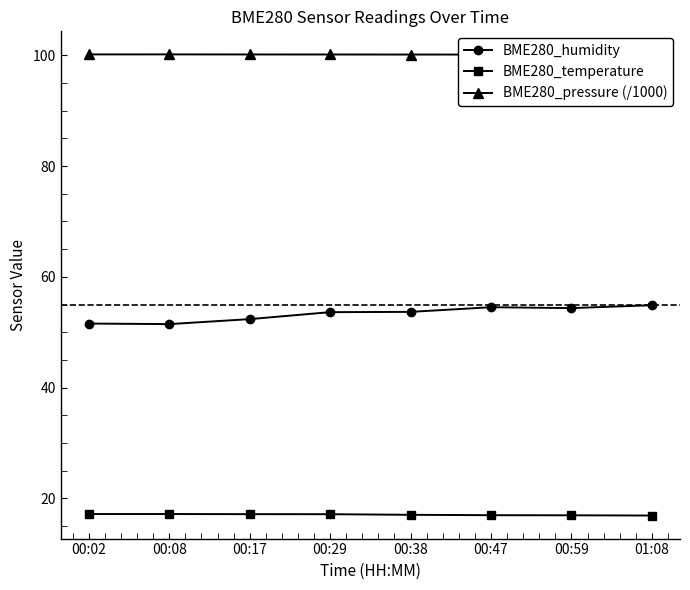

At which label is BME280_temperature closest to 17?

00:38